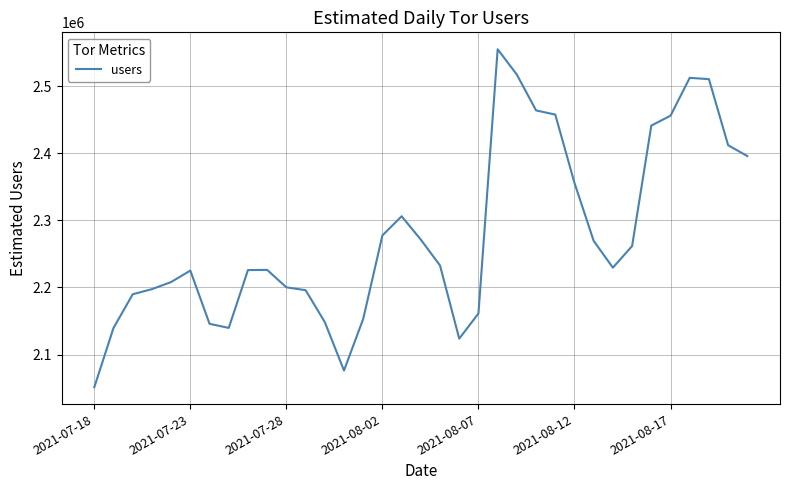

What is the maximum value shown in the chart?

2554816